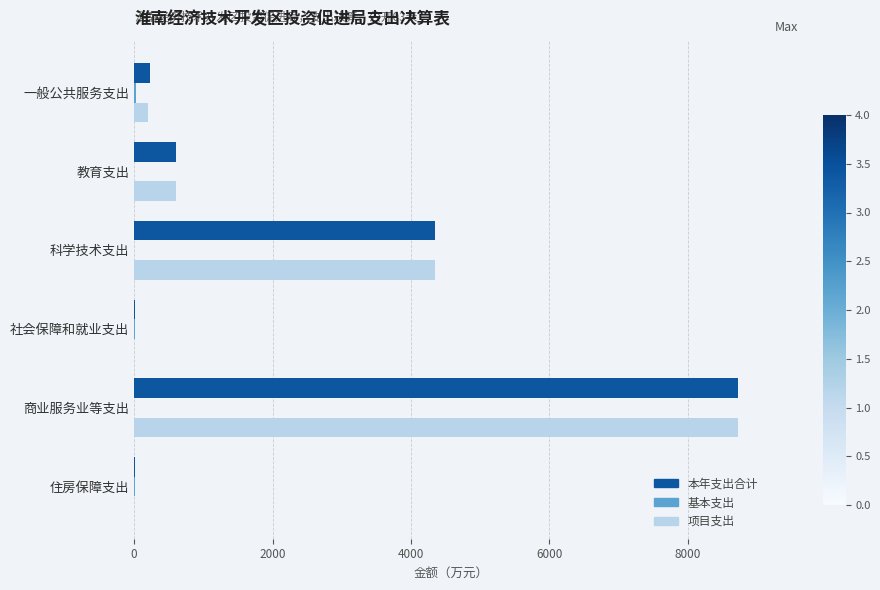

At which category is the sum across all series the highest?

商业服务业等支出